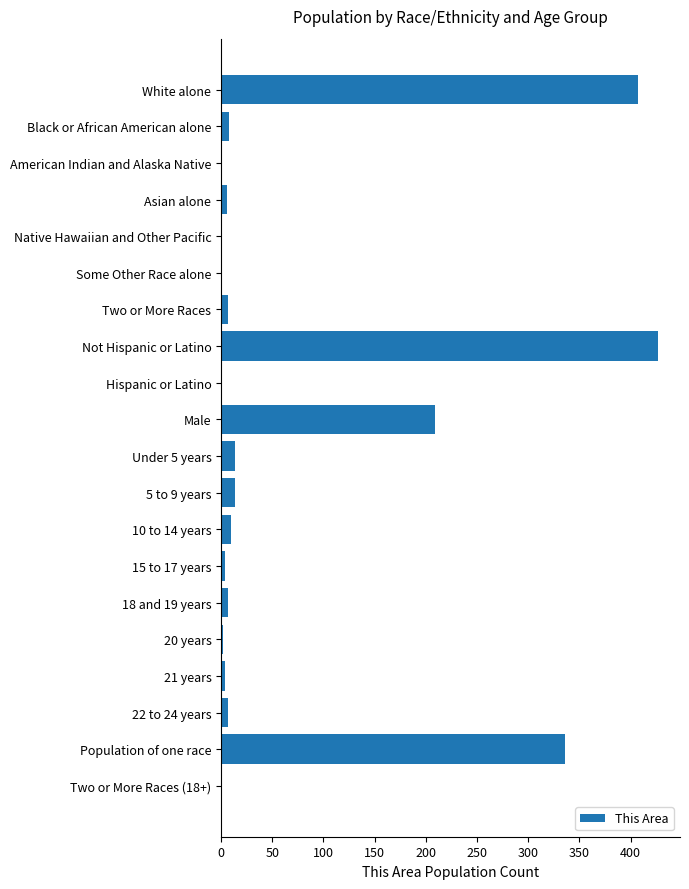

Which category has the highest value across all series?

Not Hispanic or Latino